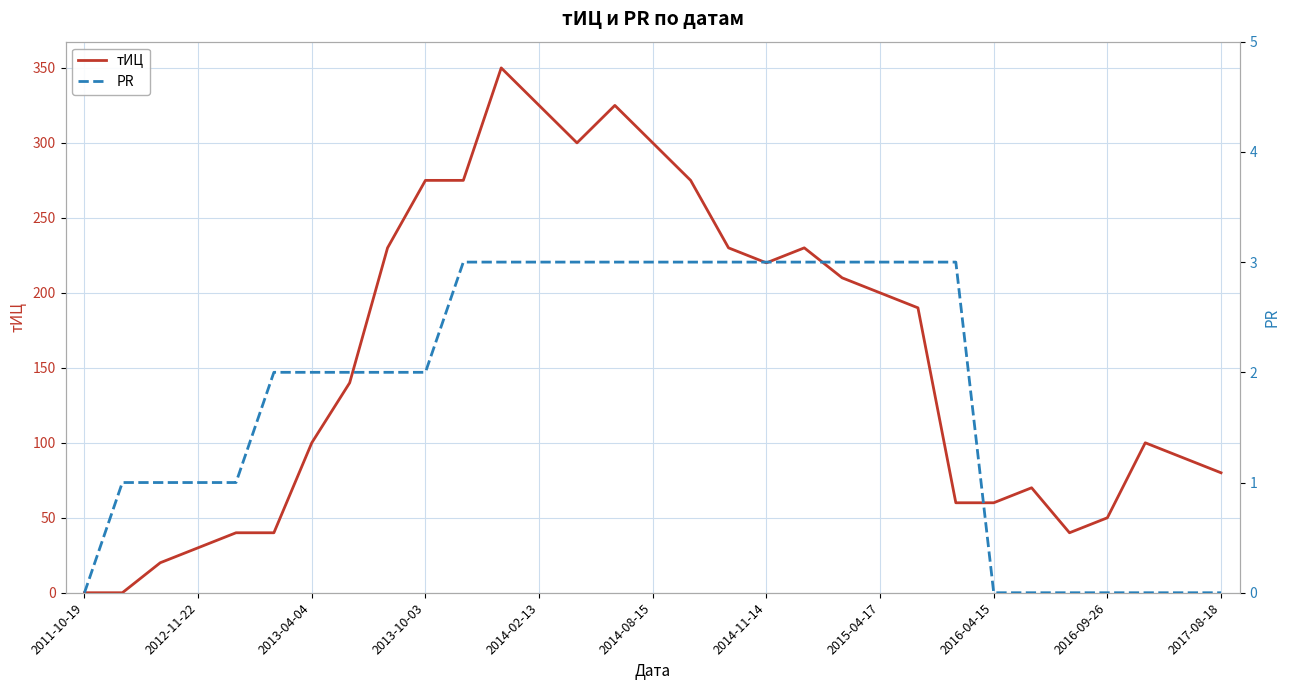

At how many categories does at least one series exceed 60?

21